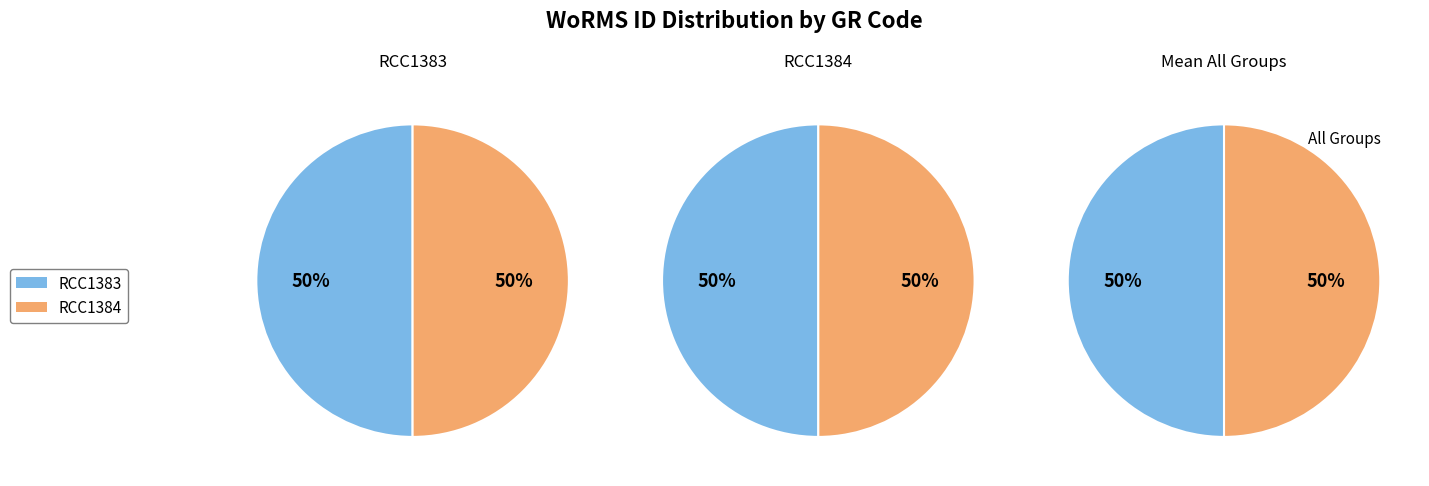

How many slices are in this pie chart?

2